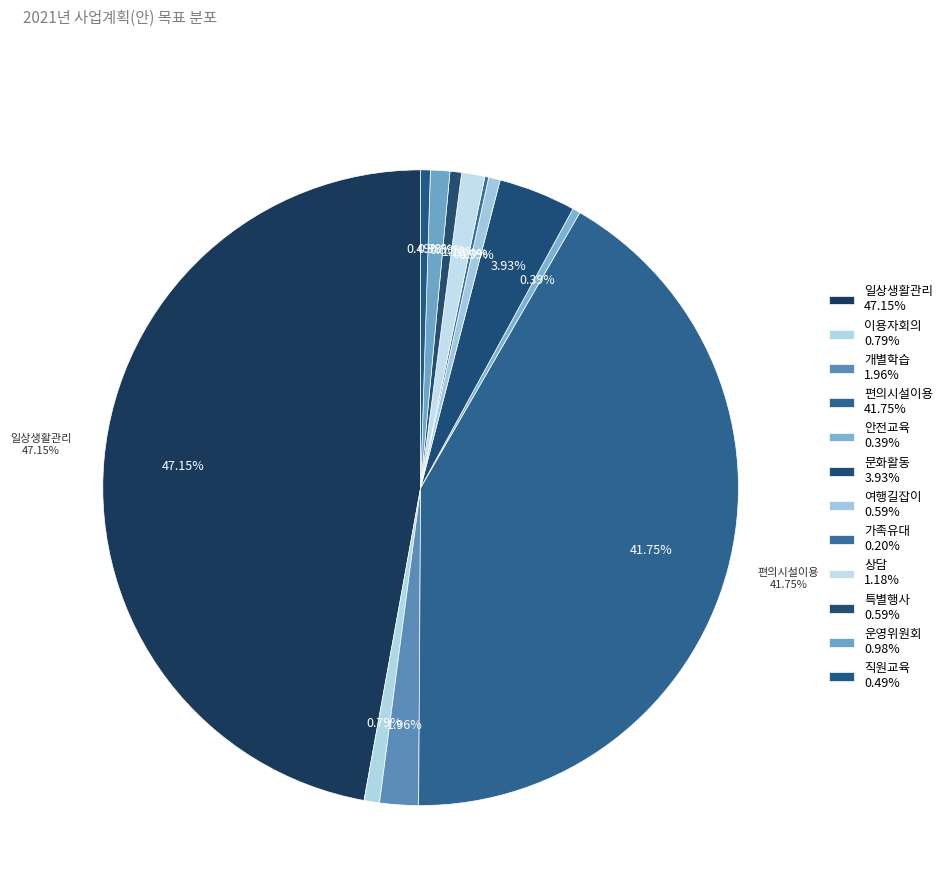

Combined, what portion of the pie is 일상생활관리 and 안전교육?

47.5%